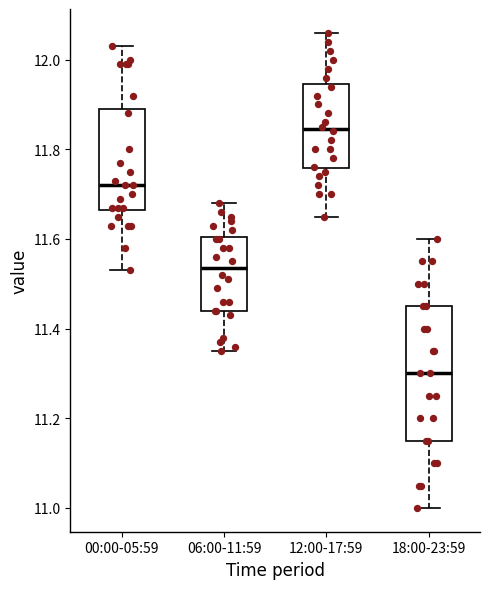

Where is the upper edge of the box for 18:00-23:59 on the y-axis? The values are not printed on the chart, so give them approximately, as read against the axis.

11.46